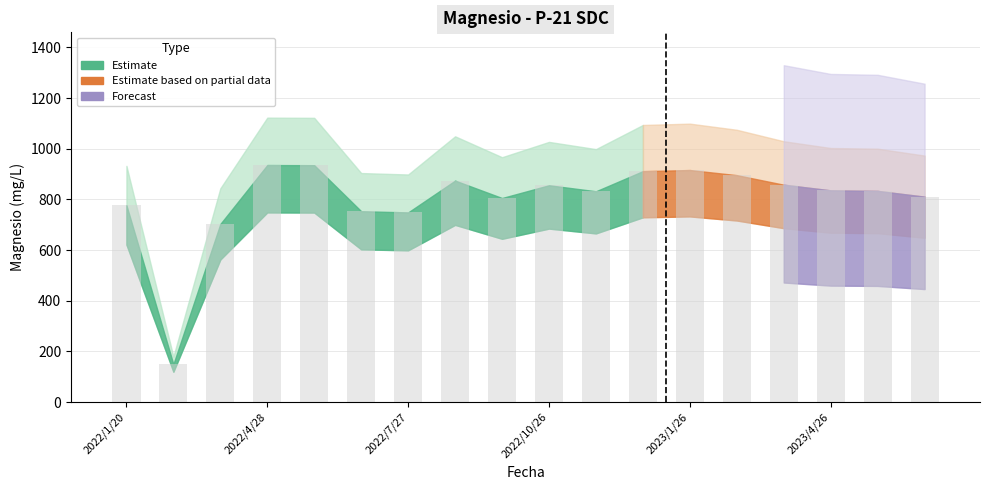

What is the sum of all values?

14427.0